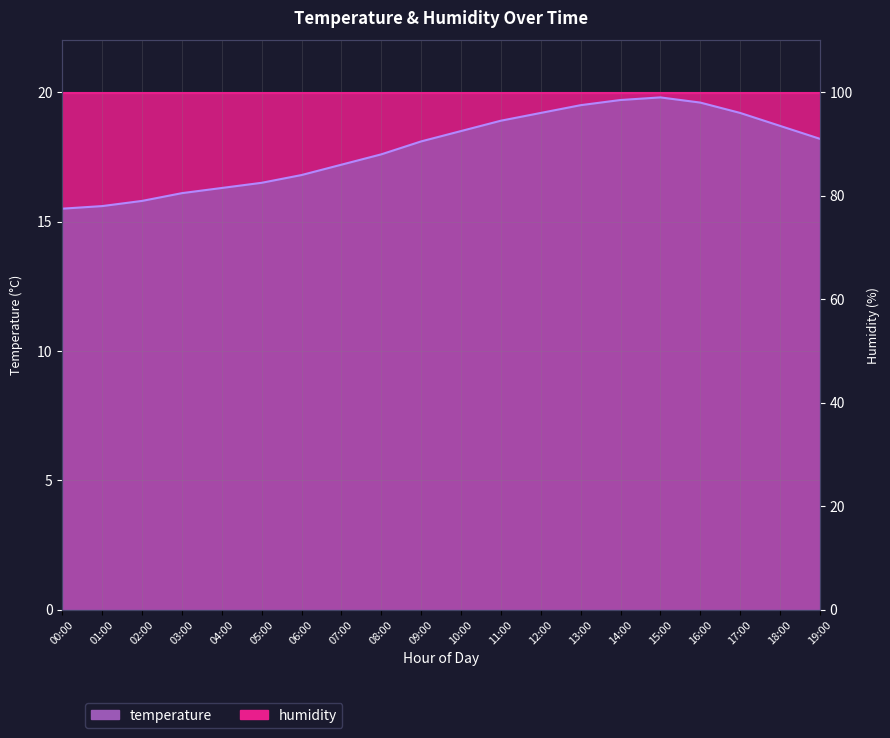

List the labels in order of value, largest first.

15:00, 14:00, 16:00, 13:00, 12:00, 17:00, 11:00, 18:00, 10:00, 19:00, 09:00, 08:00, 07:00, 06:00, 05:00, 04:00, 03:00, 02:00, 01:00, 00:00